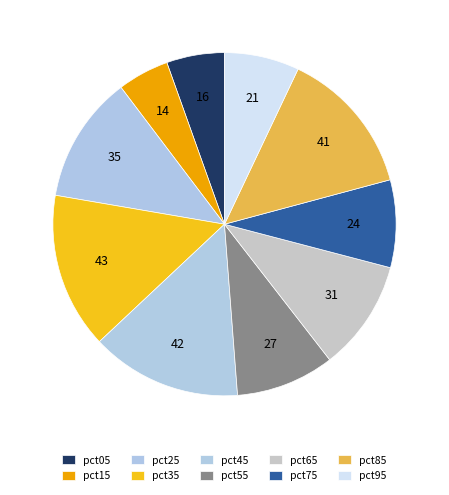

Does pct75 account for over 50% of the chart?

No